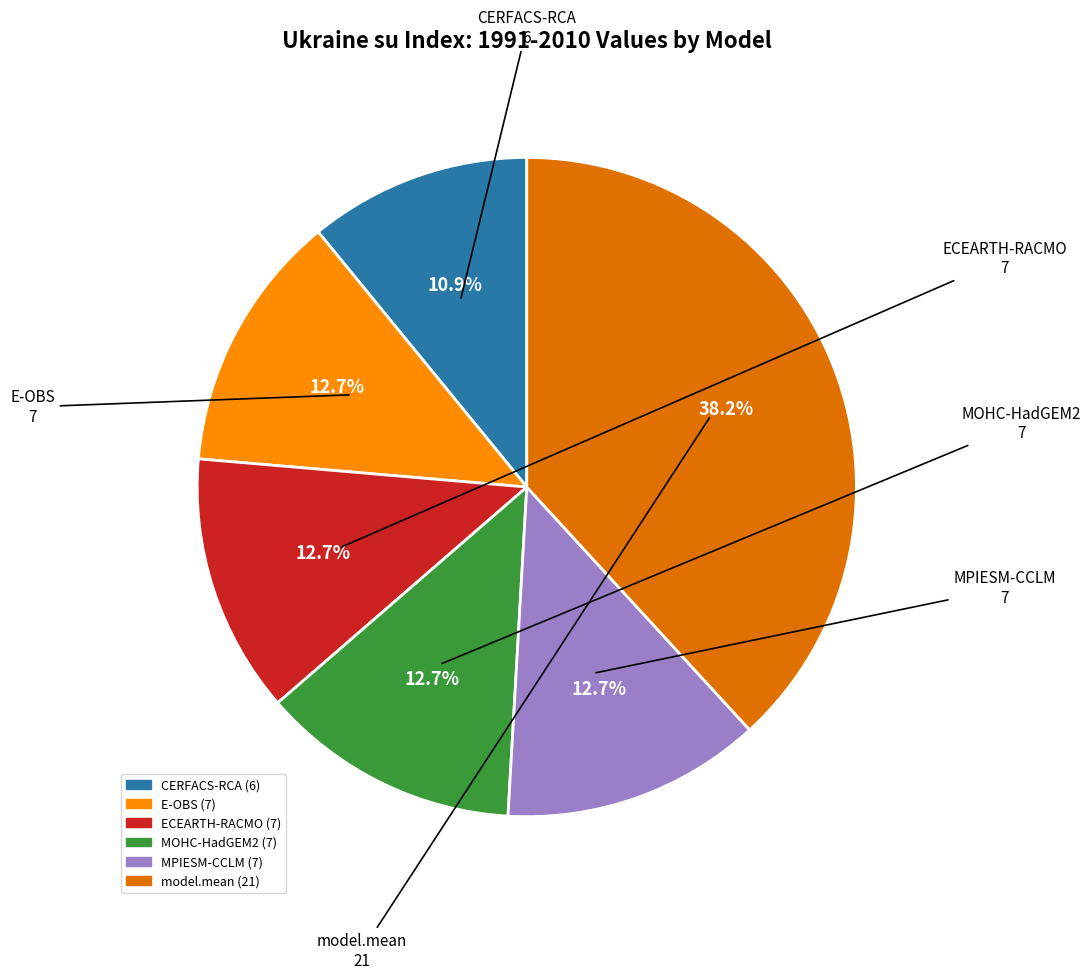

Does MOHC-HadGEM2 account for over 50% of the chart?

No